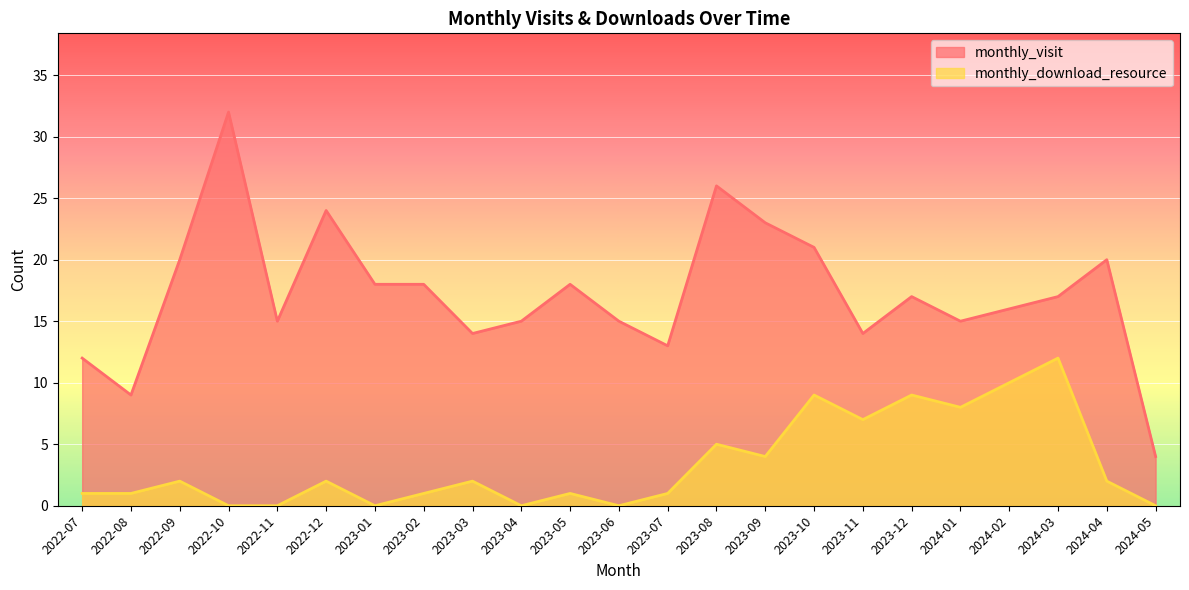

How many values in monthly_download_resource are above zero?

17